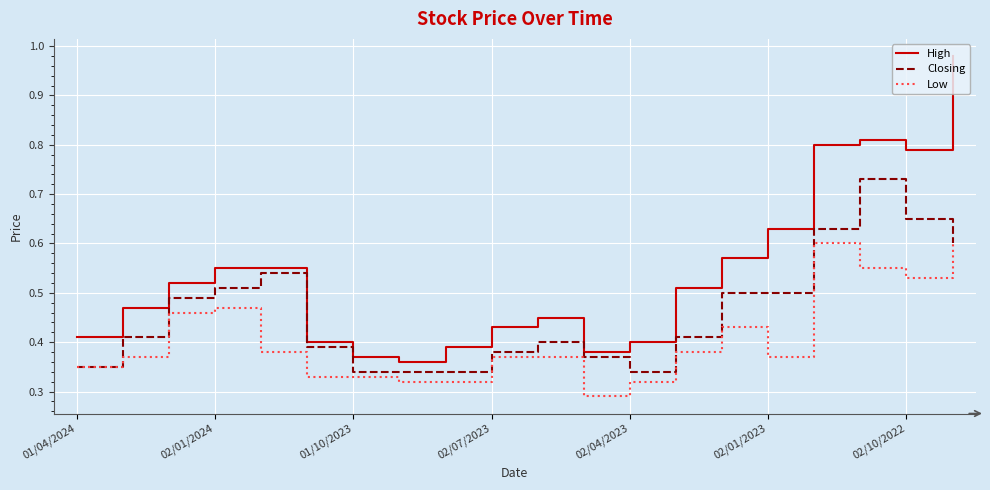

Which series has the largest total across all categories?

High